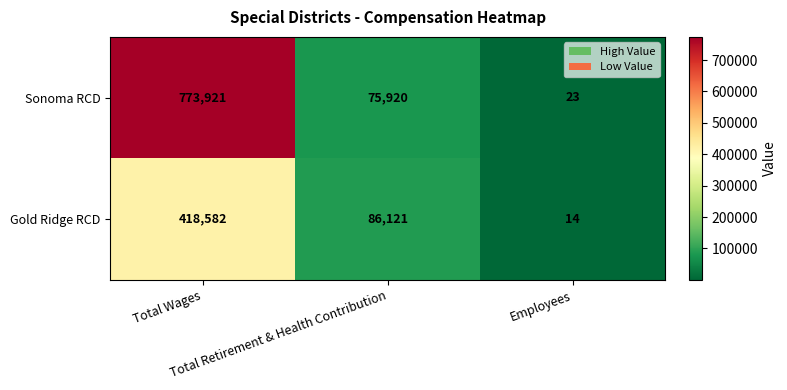

What is the average value of the Gold Ridge RCD series?

168239